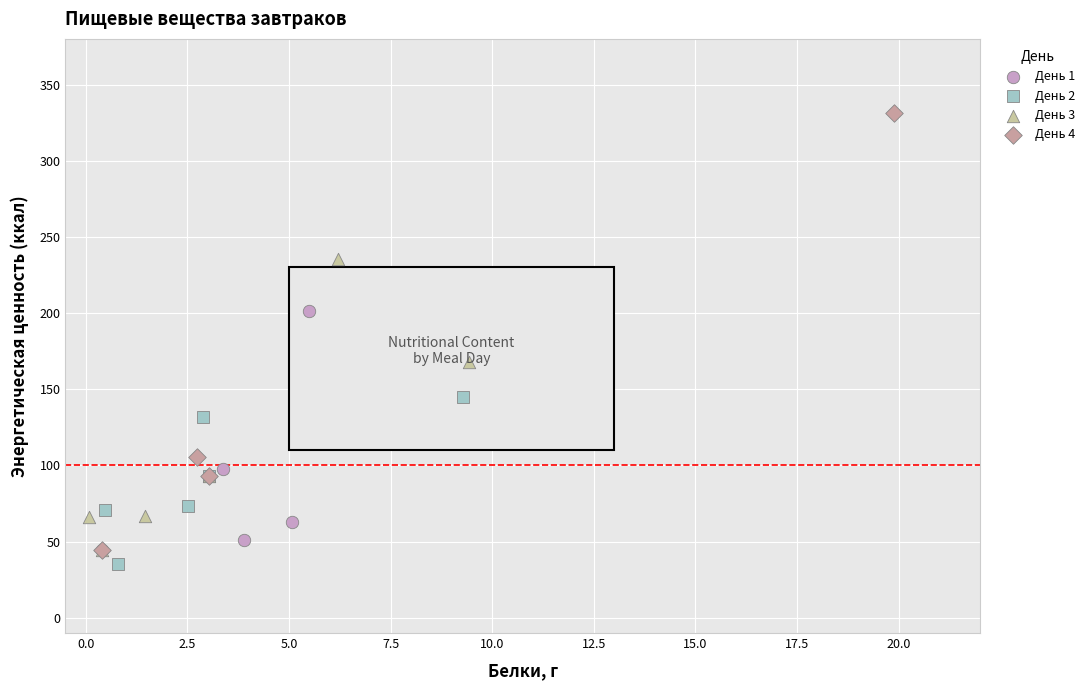

What are all the series names shown in the legend?

День 1, День 2, День 3, День 4